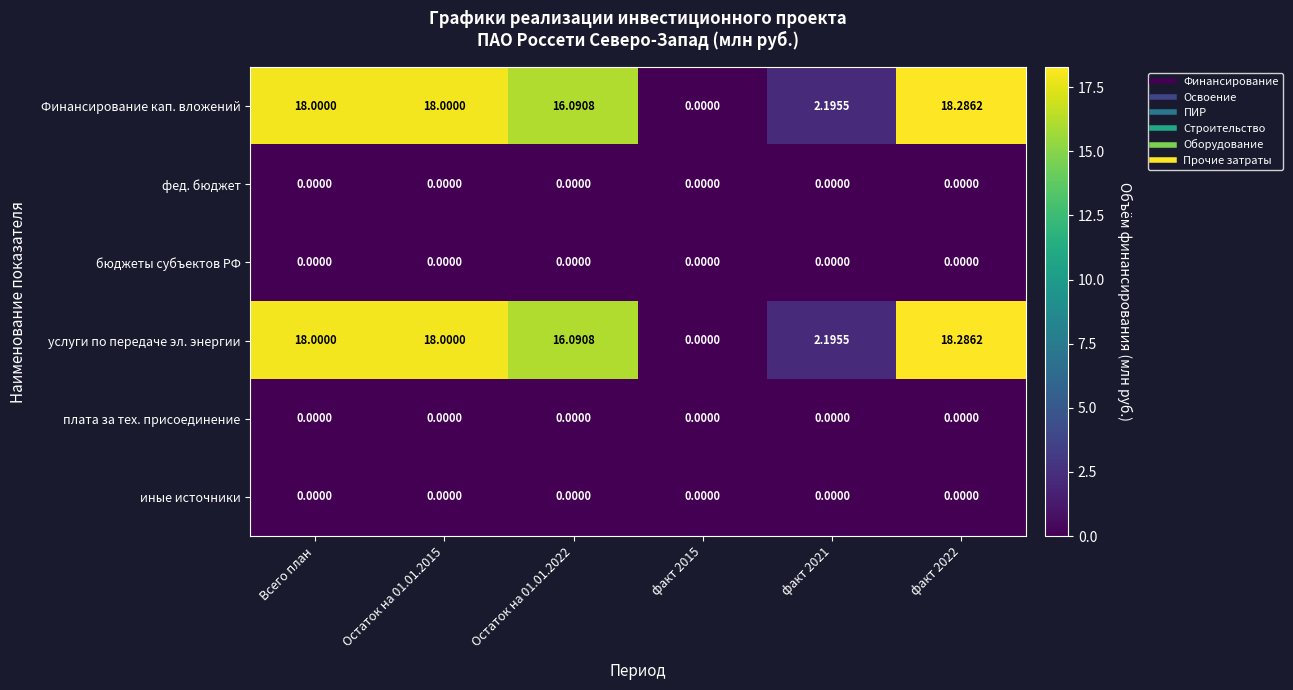

At how many categories does at least one series exceed 4?

4